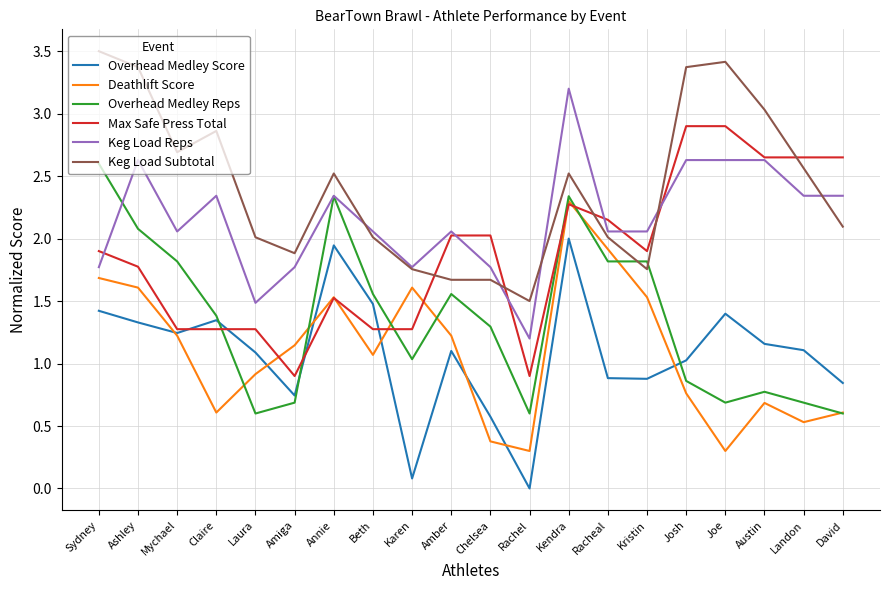

After their last crossing, which series has the higher values: Max Safe Press Total or Overhead Medley Score?

Max Safe Press Total